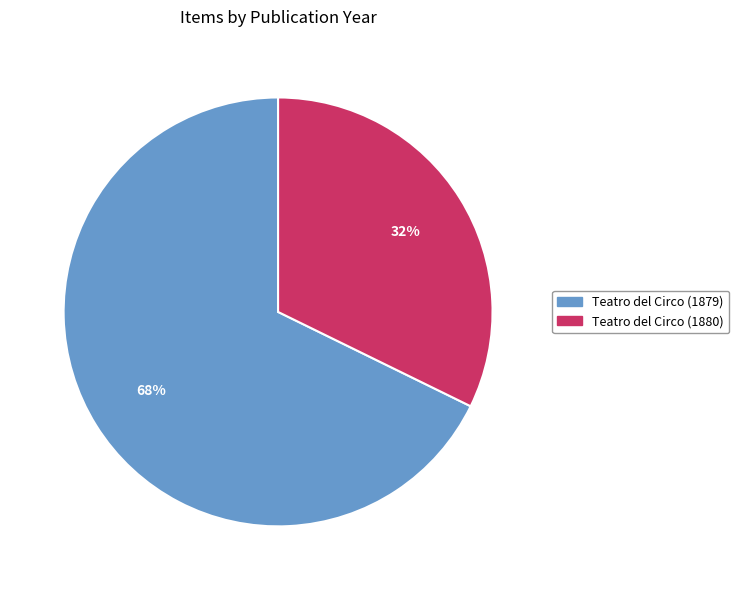

Does Teatro del Circo (1879) account for over 50% of the chart?

Yes